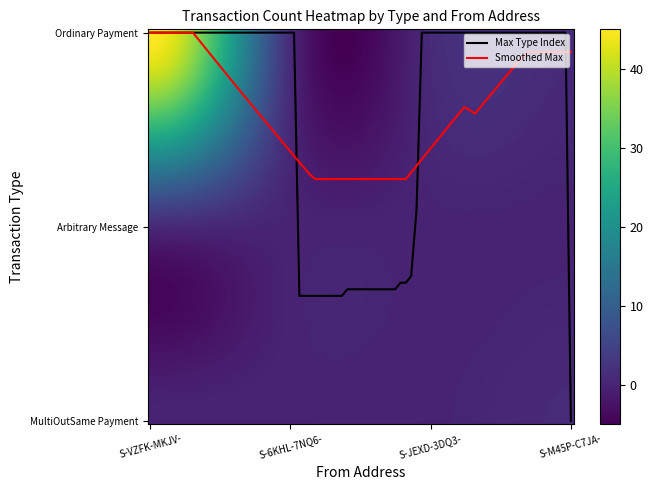

Reading right to left, what are all the values shown in this chart?

Ordinary Payment: 1	1	1	45
Arbitrary Message: 0	0	0	0
MultiOutSame Payment: 0	0	0	0